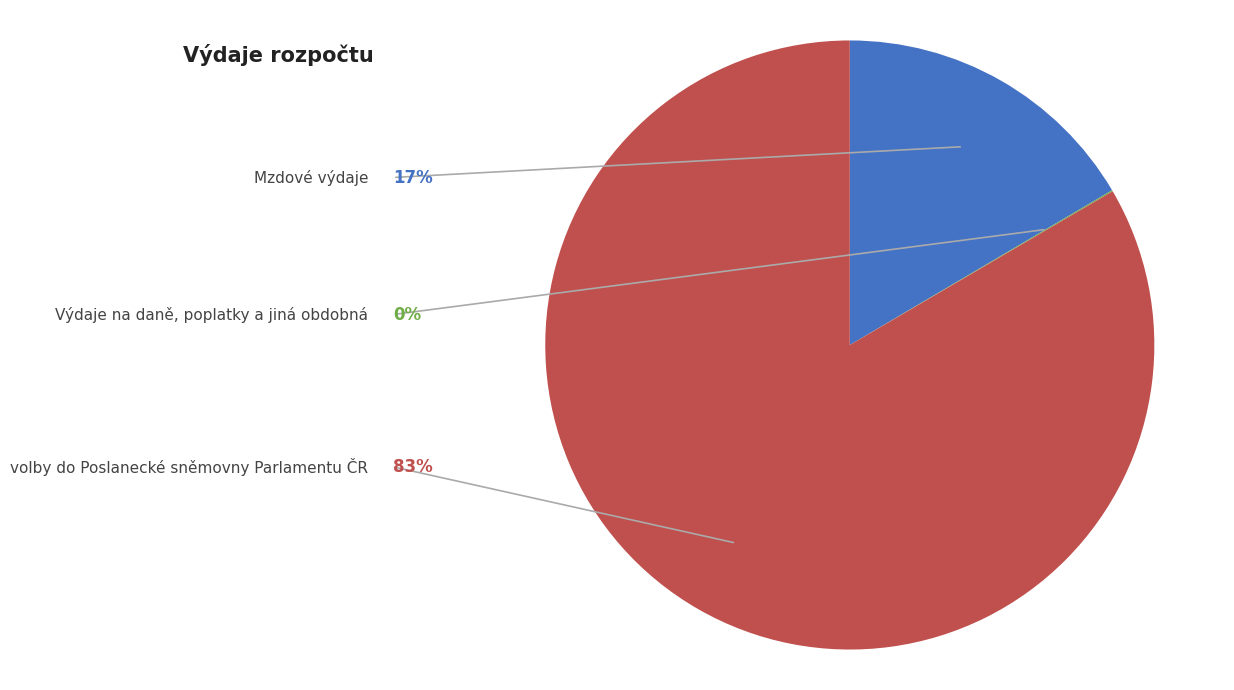

The Mzdové výdaje slice represents 31% of the pie. True or false?

False